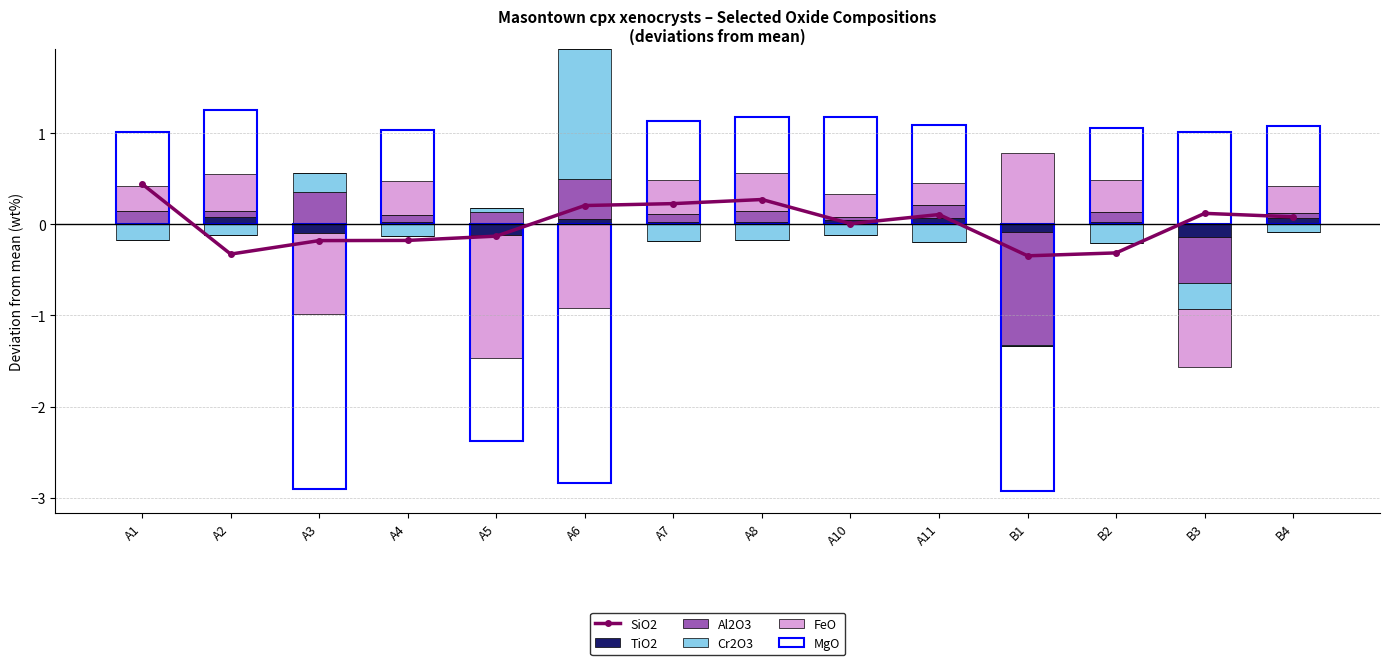

Rank the series by their maximum value, from lowest to highest.

TiO2, Al2O3, SiO2, FeO, MgO, Cr2O3